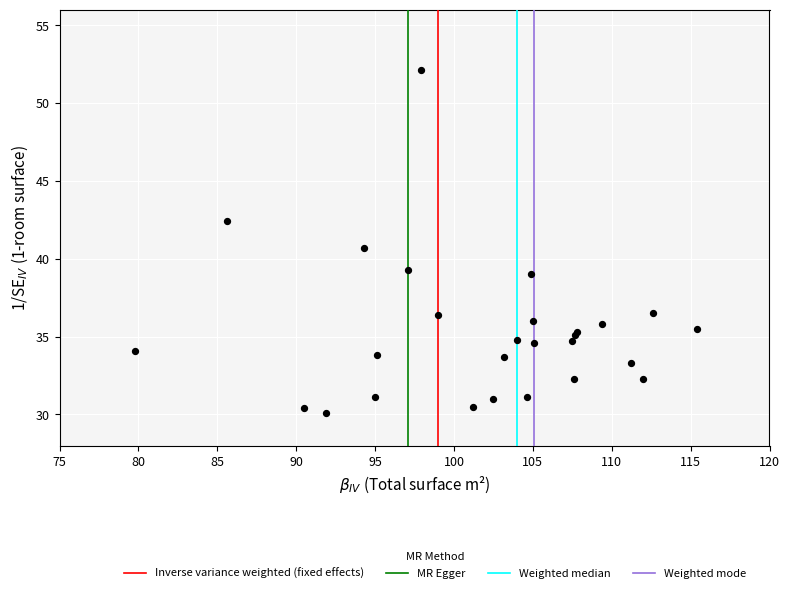

What Y value in the scatter plot is closest to 41?

40.7